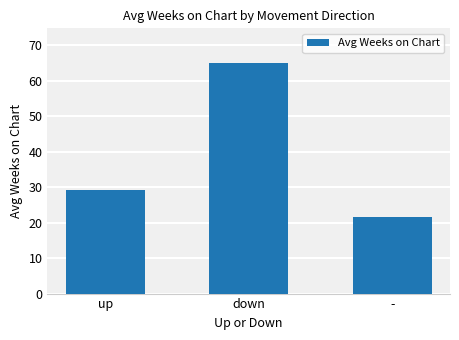

What is the label of the 2nd bar from the right?

down